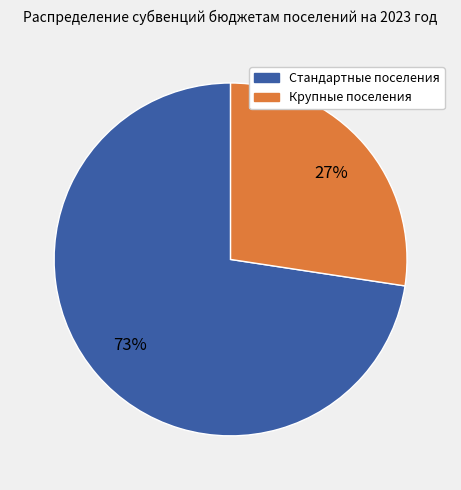

To the nearest percent, what is the average slice percentage?

50%